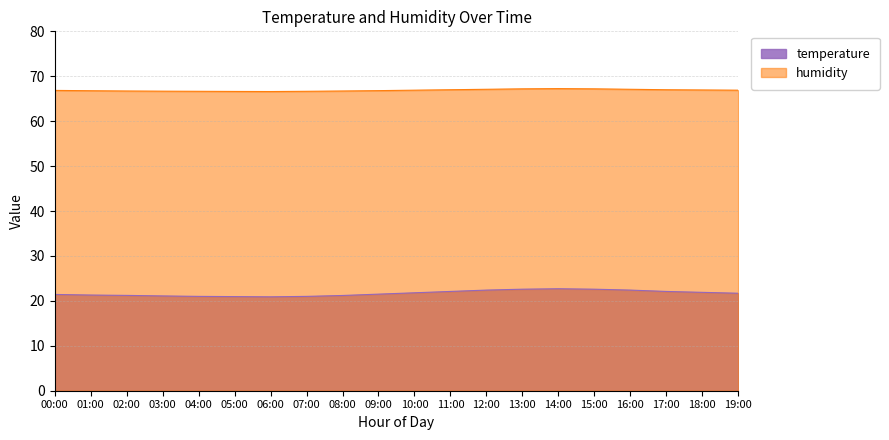

Reading left to right, extract all data points from this chart.

temperature: 00:00=21.4	01:00=21.3	02:00=21.2	03:00=21.1	04:00=21.0	05:00=20.9	06:00=20.9	07:00=21.0	08:00=21.2	09:00=21.5	10:00=21.8	11:00=22.1	12:00=22.4	13:00=22.6	14:00=22.7	15:00=22.6	16:00=22.4	17:00=22.1	18:00=21.9	19:00=21.7
humidity: 00:00=66.8	01:00=66.8	02:00=66.7	03:00=66.7	04:00=66.7	05:00=66.6	06:00=66.6	07:00=66.7	08:00=66.7	09:00=66.8	10:00=66.9	11:00=67.0	12:00=67.1	13:00=67.2	14:00=67.2	15:00=67.2	16:00=67.1	17:00=67.0	18:00=67.0	19:00=66.9